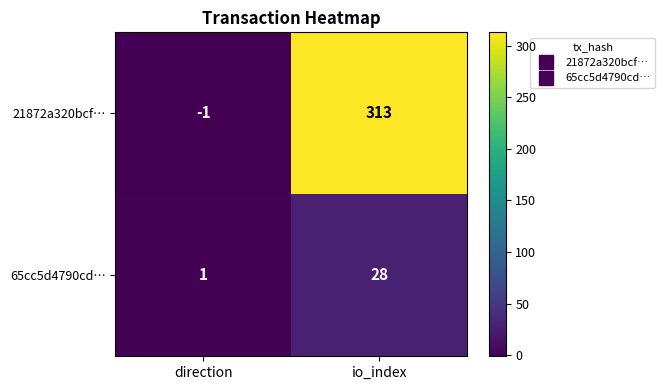

Between direction and io_index, which series saw the biggest shift?

21872a320bcf…